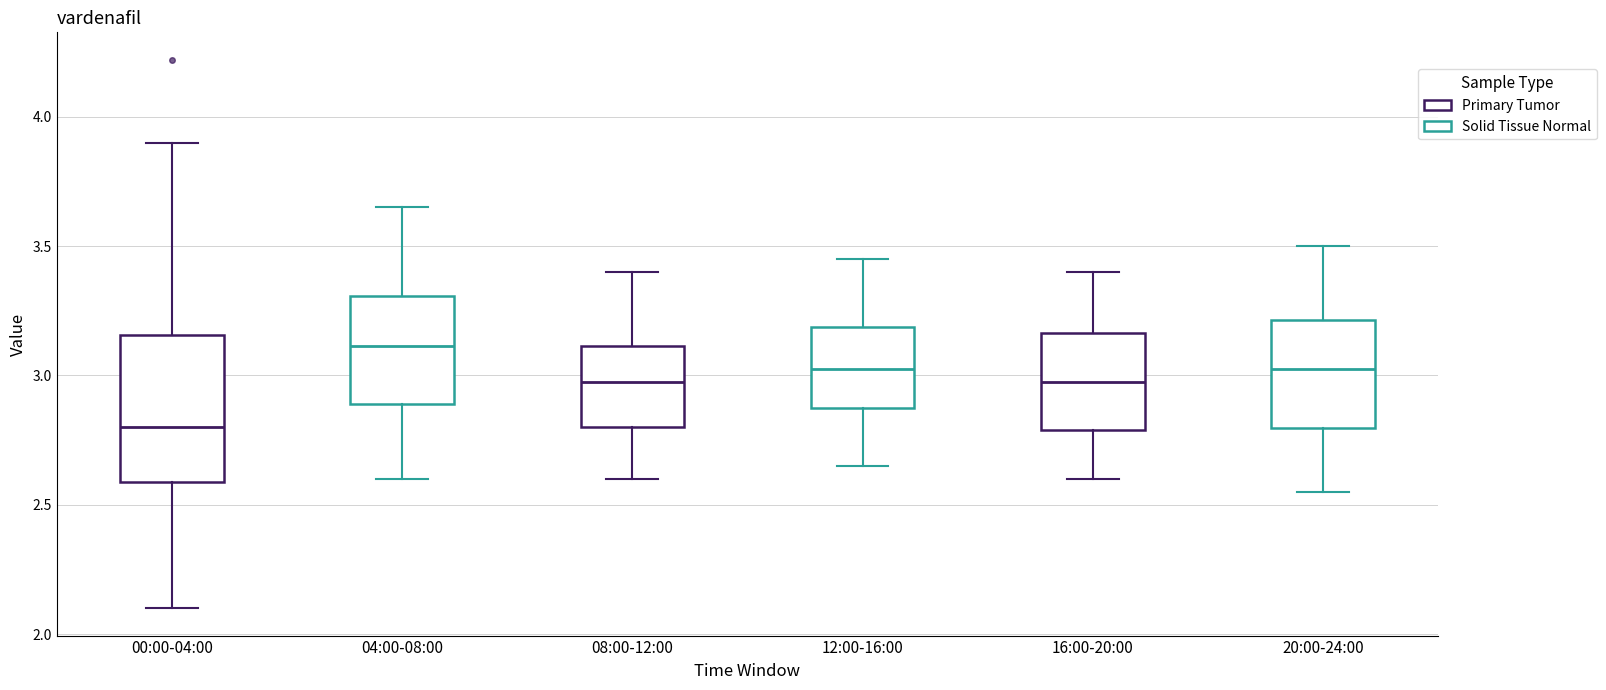

Which box's median line is the highest?

04:00-08:00